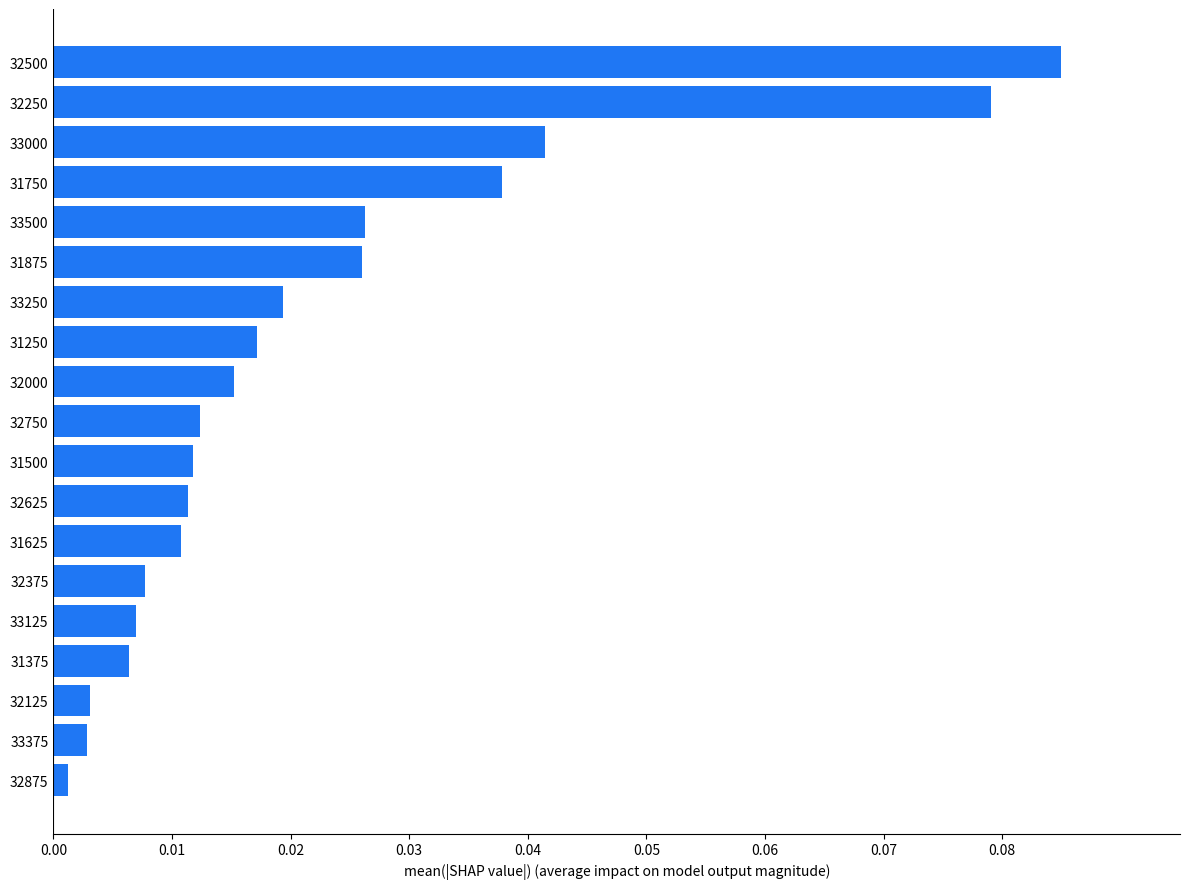

What is the sum of all values?

0.4